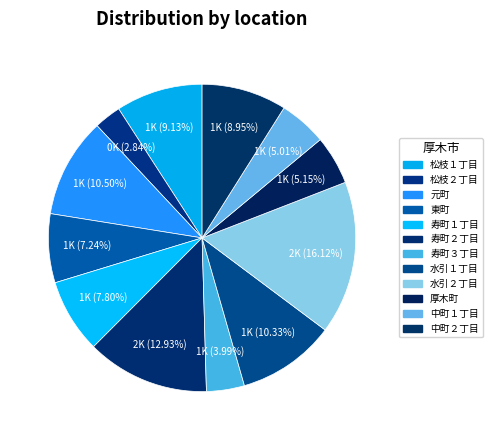

How many slices are in this pie chart?

12